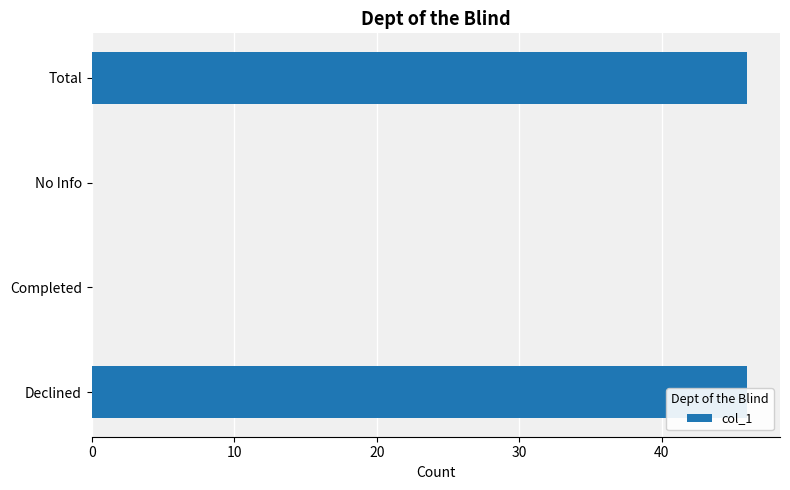

Is it true that the value at Total is 46?

True